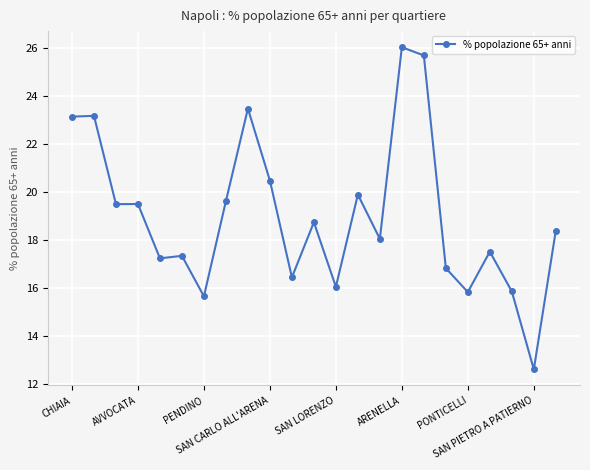

True or false: the data has more than 0 interior local peaks.

True